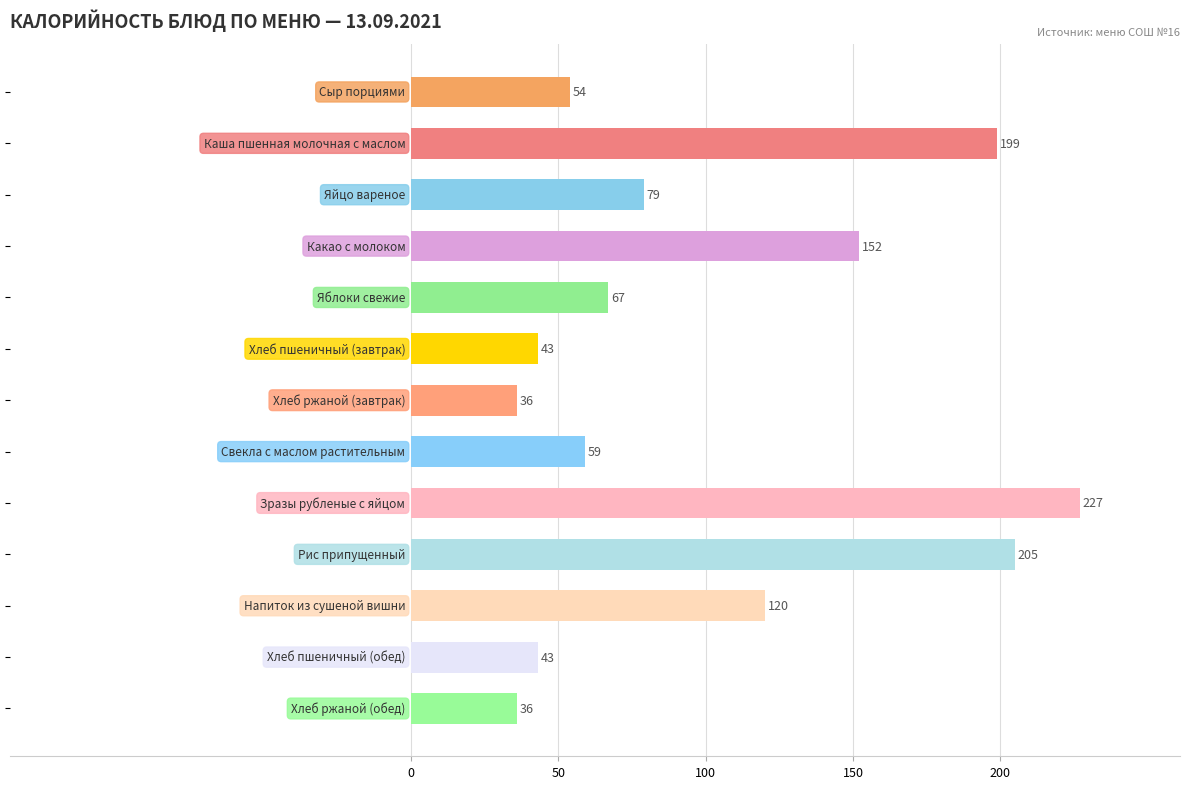

What is the greatest value displayed?

227